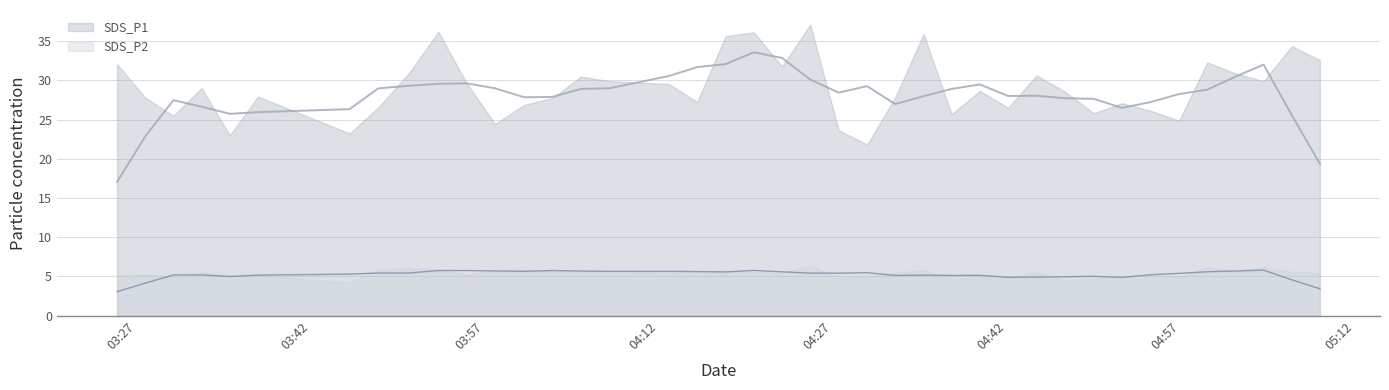

True or false: SDS_P1 and SDS_P2 cross at least once.

False